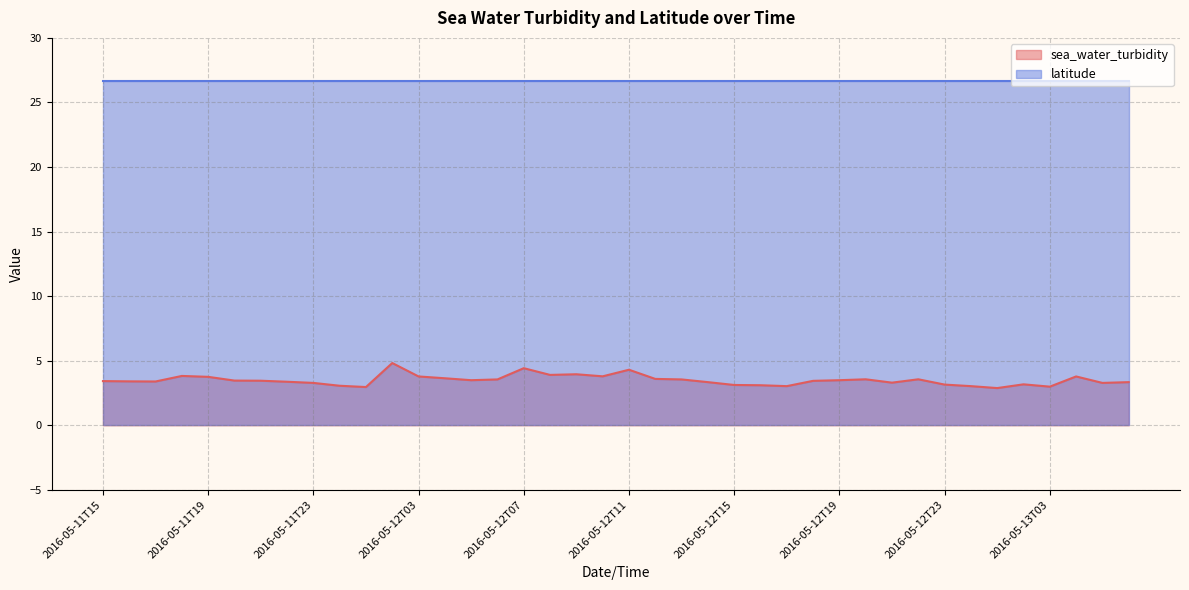

What is the maximum value shown in the chart?

26.7